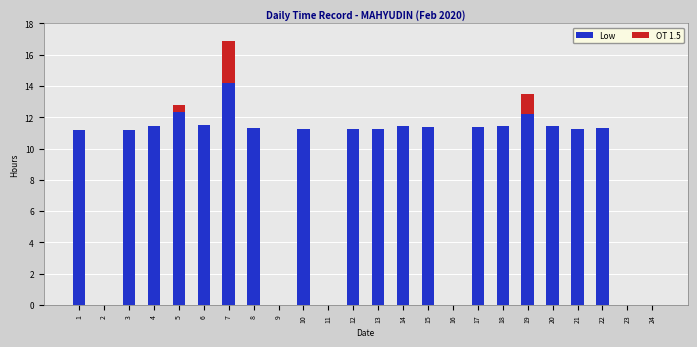

Is it true that Low equals 7.5 at 7?

False